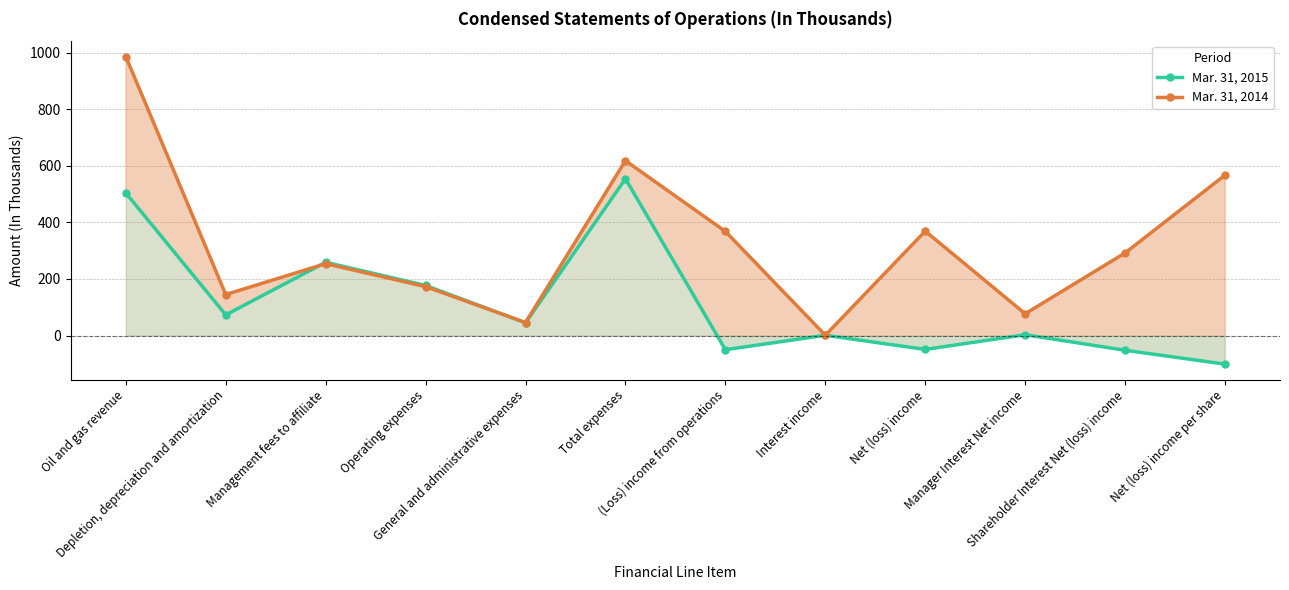

Which series has the widest spread of values?

Mar. 31, 2014